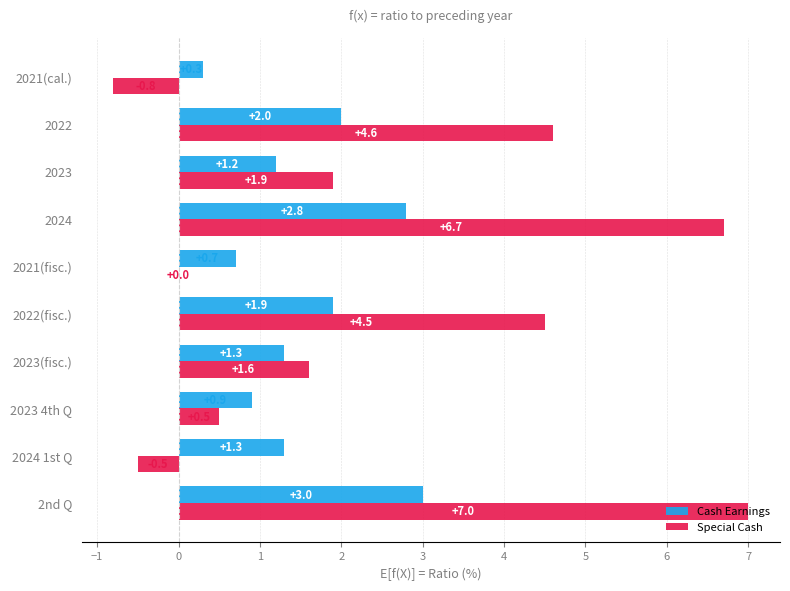

What is the sum of the Cash Earnings values at 2024 and 2022?

4.8